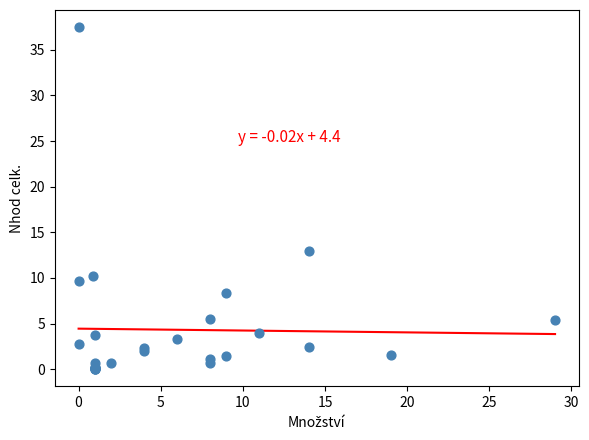

What Y value in the scatter plot is closest to 18?

13.0